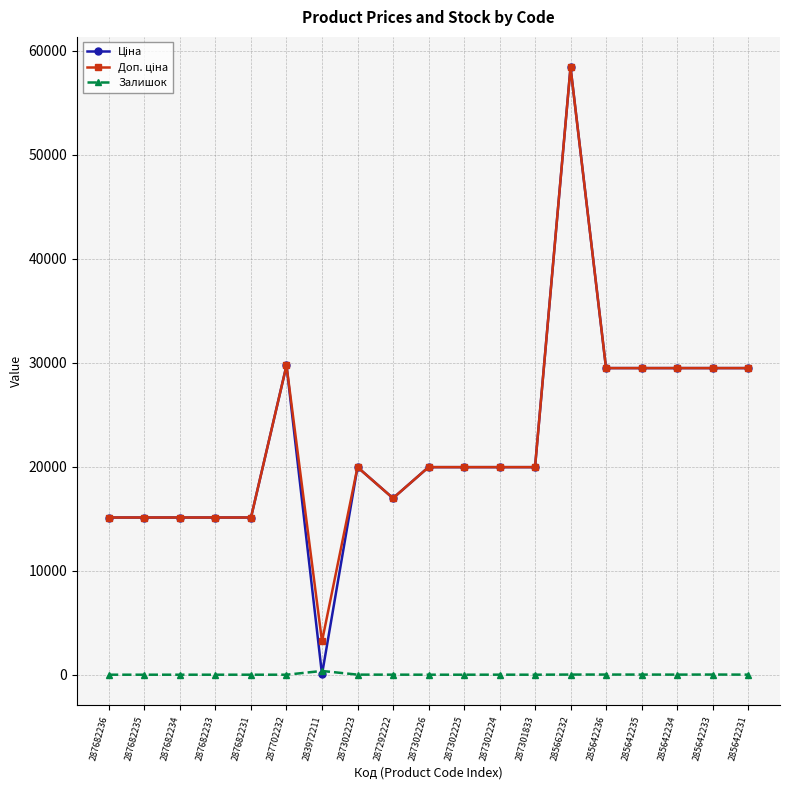

How many data points does each series have?

19